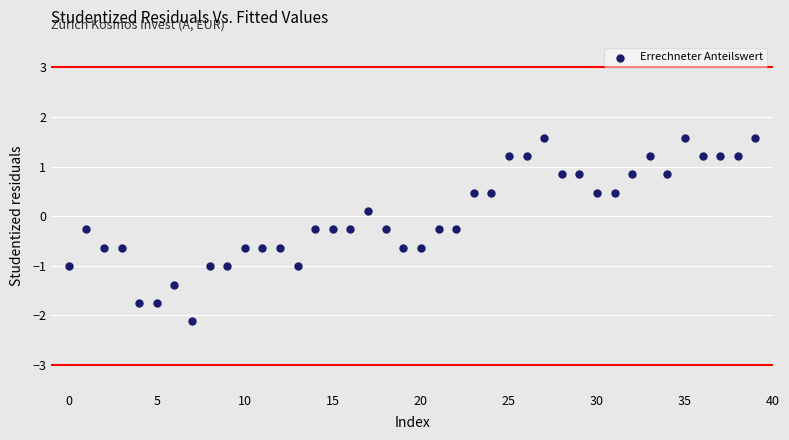

What is the range of Y values (max minus min)?

3.7